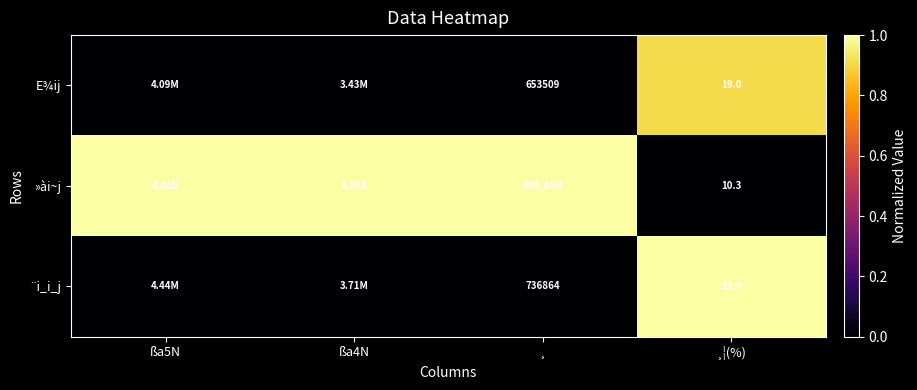

Is the value of »ài~j at ¸¦(%) greater than the value of E¾ij at ¸?

No